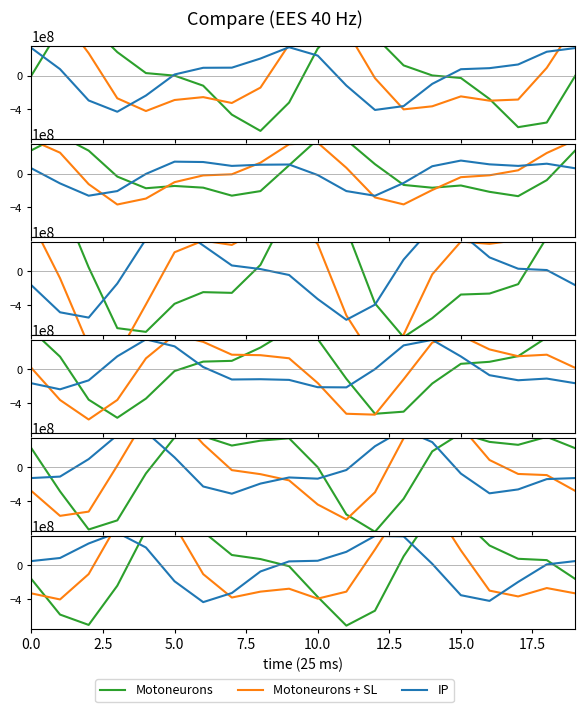

What is the value of the Motoneurons + SL point at the 17th from the left?

-297027474.3